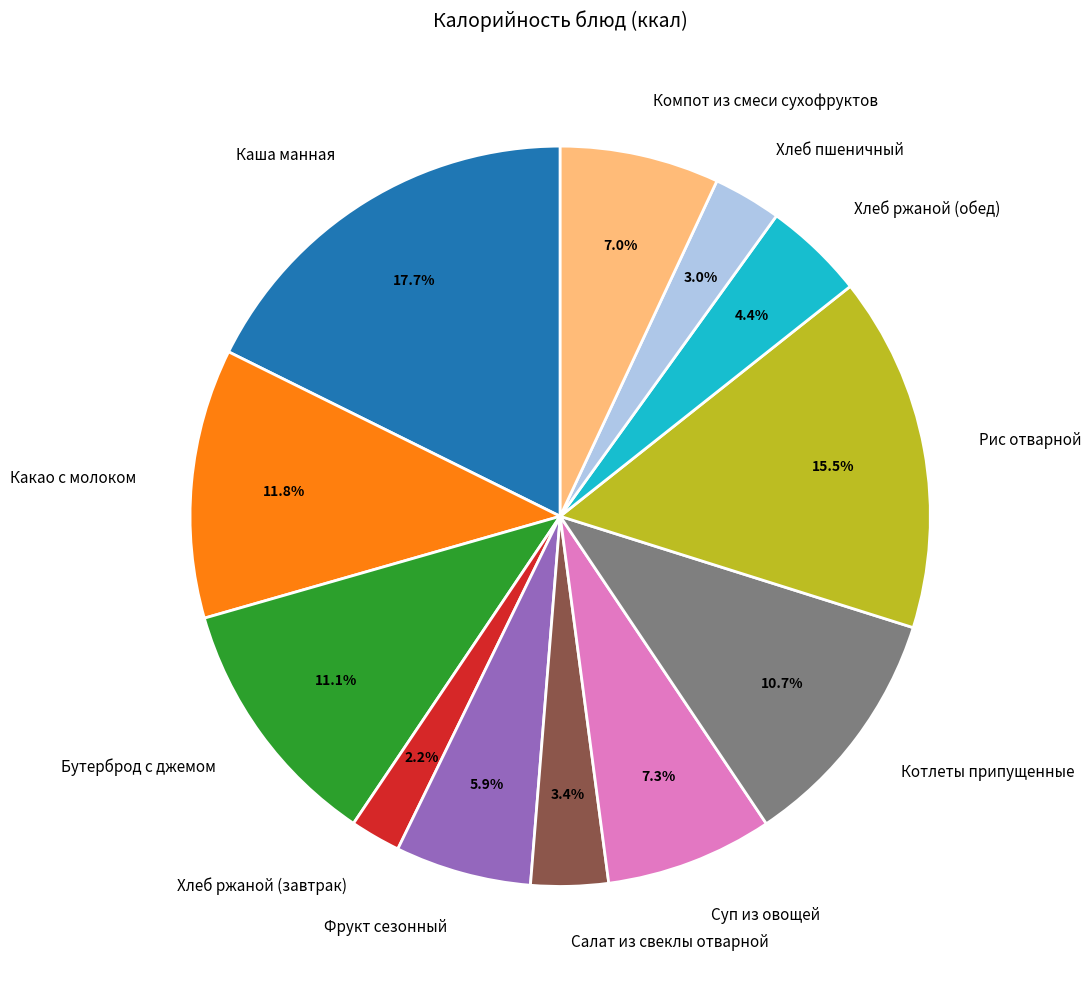

Between Компот из смеси сухофруктов and Фрукт сезонный, which is larger?

Компот из смеси сухофруктов